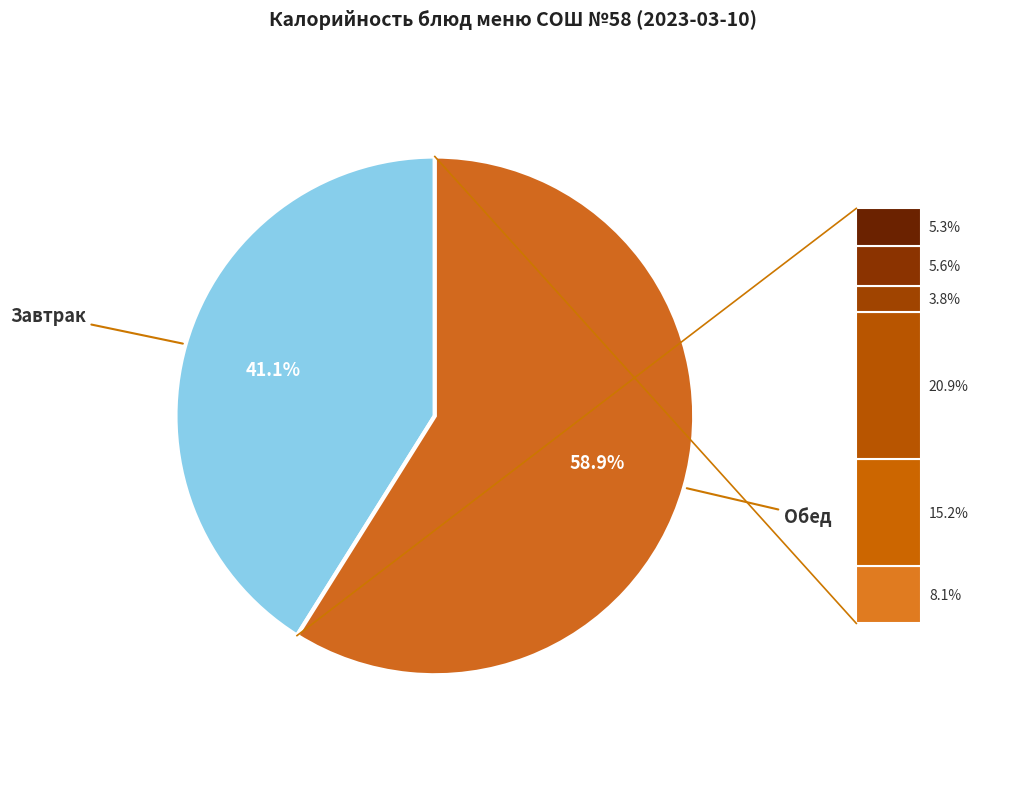

Between Завтрак and Обед, which is larger?

Обед